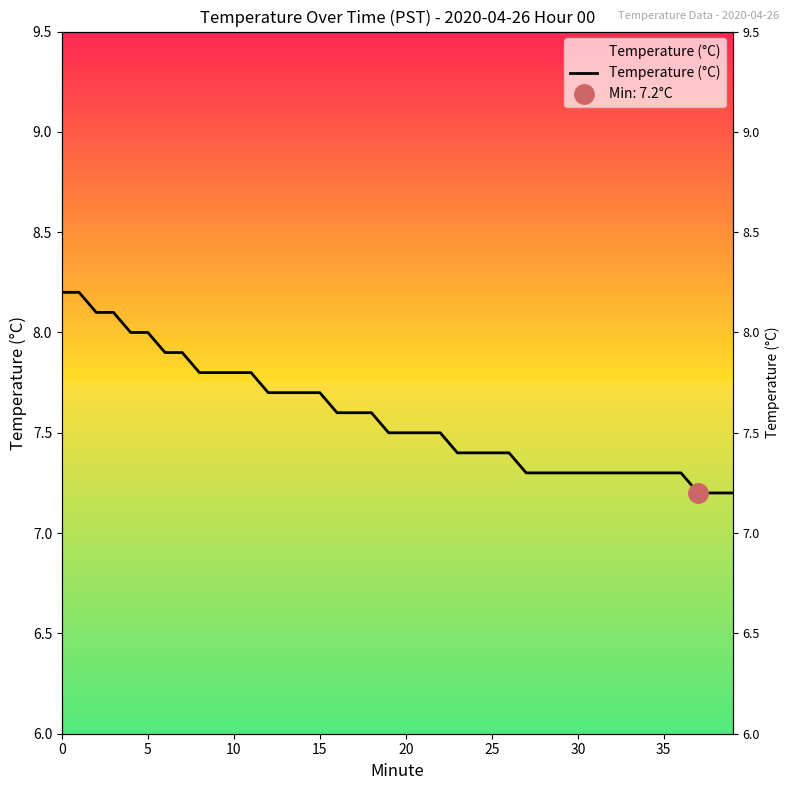

Approximately how many times larger is the value at 20 compared to 14?

1.0